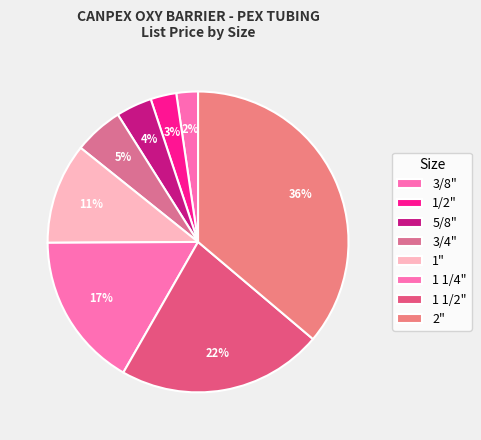

Count the number of slices in the pie.

8